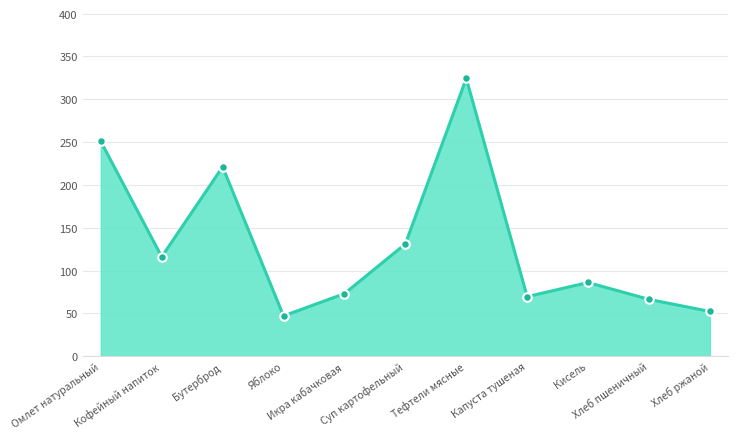

Approximately how many times larger is the value at Хлеб ржаной compared to Бутерброд?

0.2